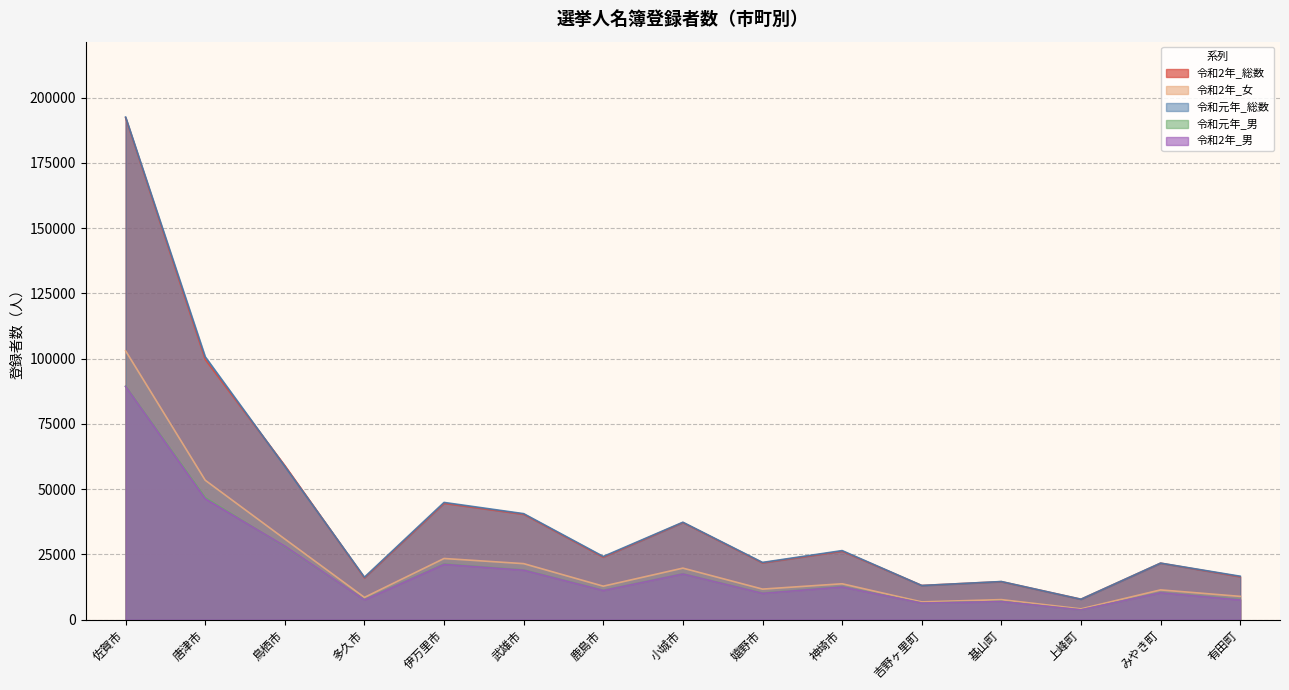

The 令和2年_女 series shows 12789 at 鹿島市. True or false?

True